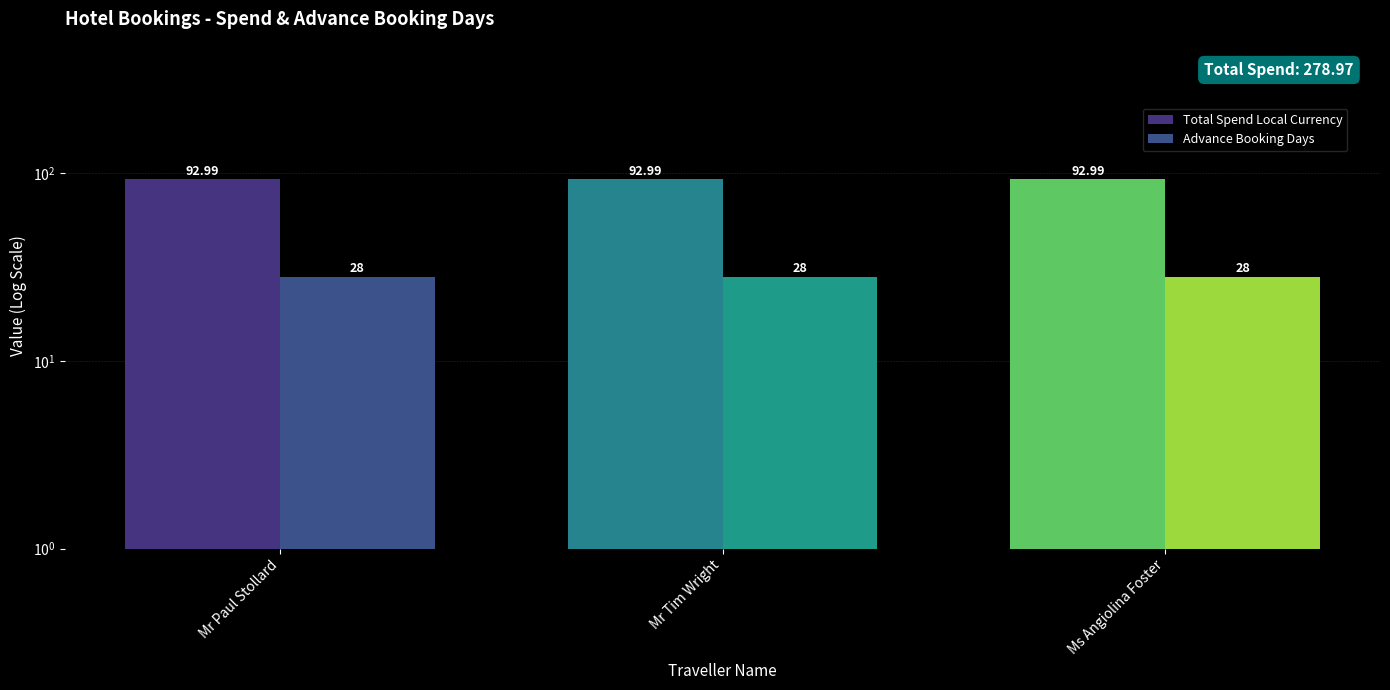

Which label corresponds to the largest value in the chart?

Mr Paul Stollard